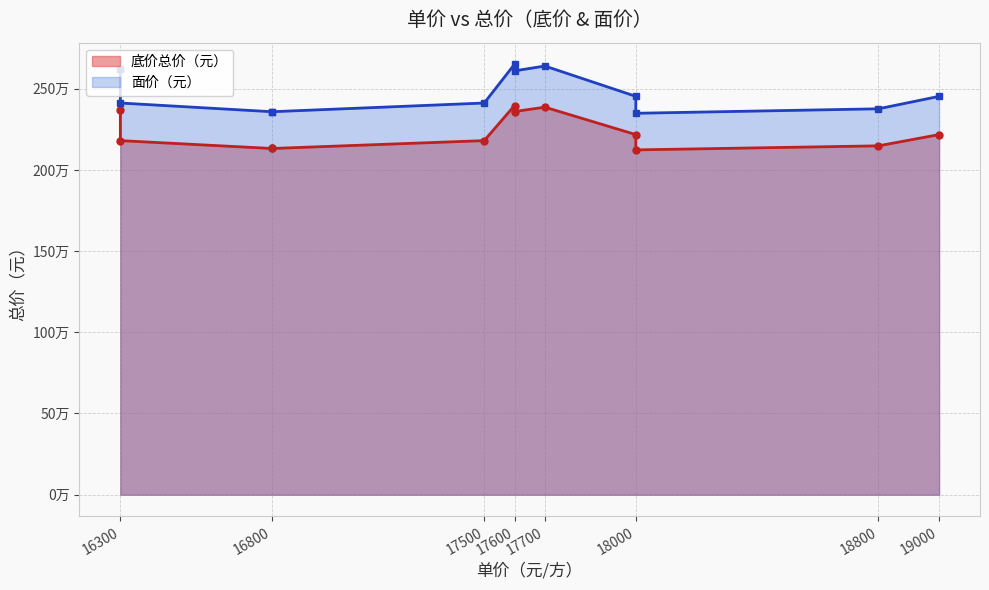

Reading right to left, what are all the values shown in this chart?

底价总价（元）: 2386314	2217432	2148177	2123238	2217432	2359350	2396470	2180340	2131888	2131888	2180340	2371244
面价（元）: 2639690	2452877	2376268	2348681	2452877	2609863	2650925	2411846	2358250	2358250	2411846	2623020